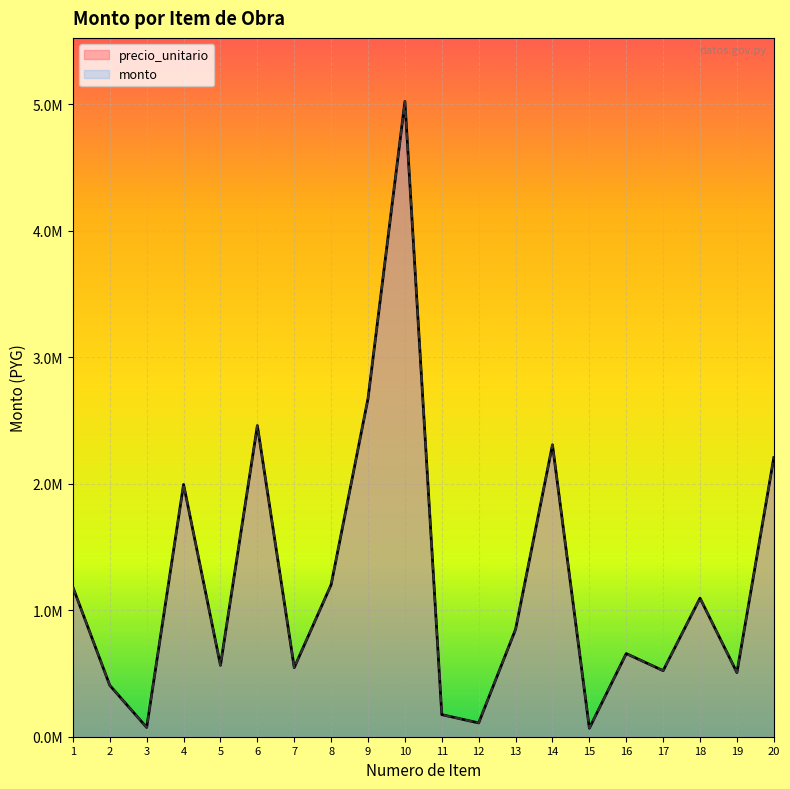

At which label is monto closest to 2545230?

6